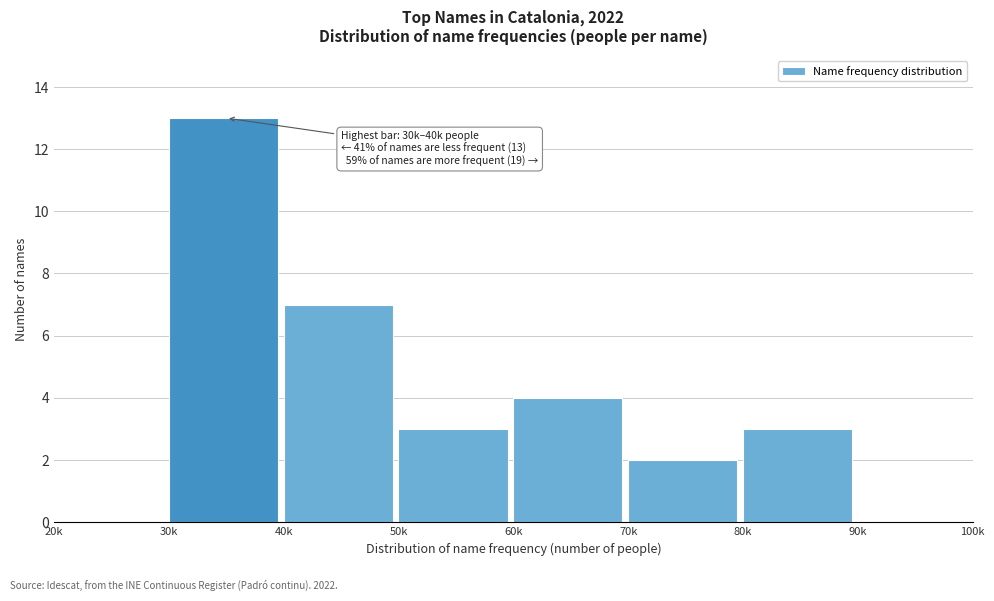

Reading left to right, transcribe all the data shown in this chart.

20k=0	30k=13	40k=7	50k=3	60k=4	70k=2	80k=3	90k=0